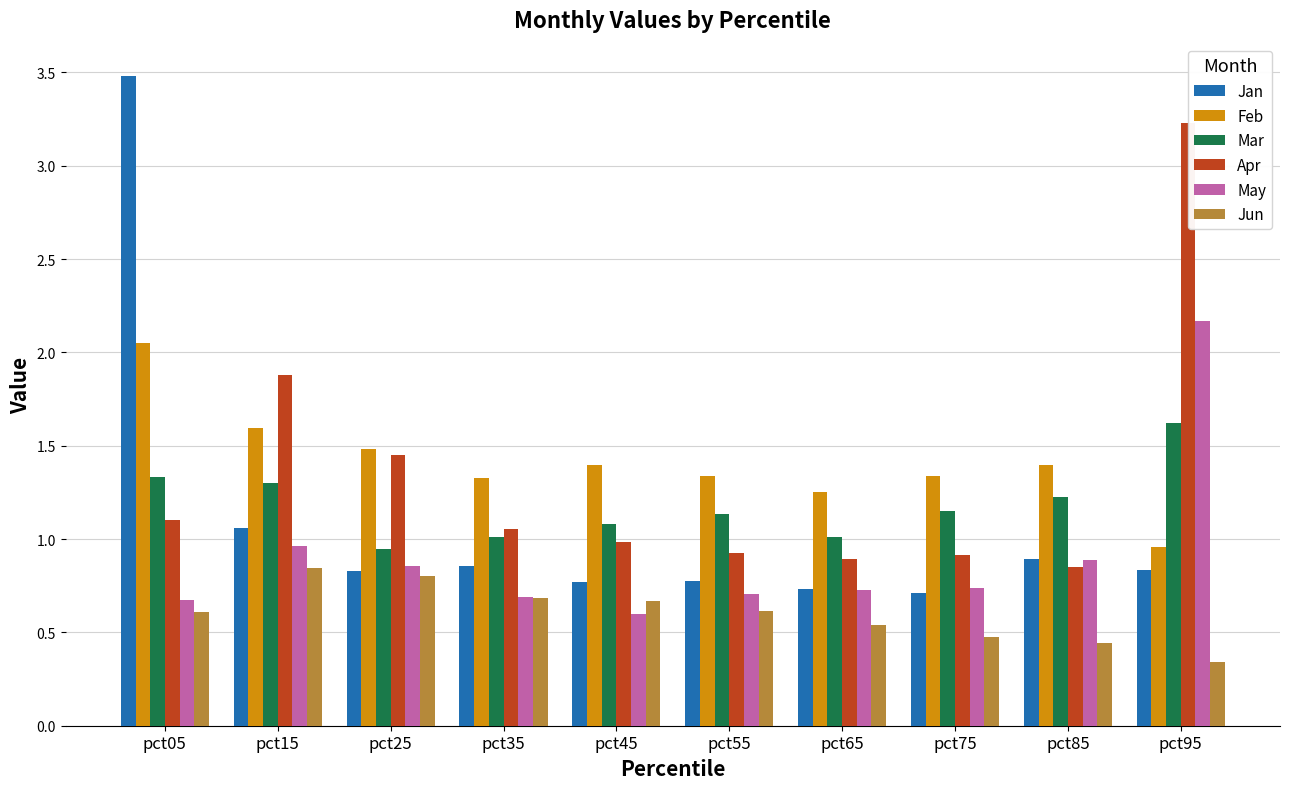

Which series has the largest range (max minus min)?

Jan